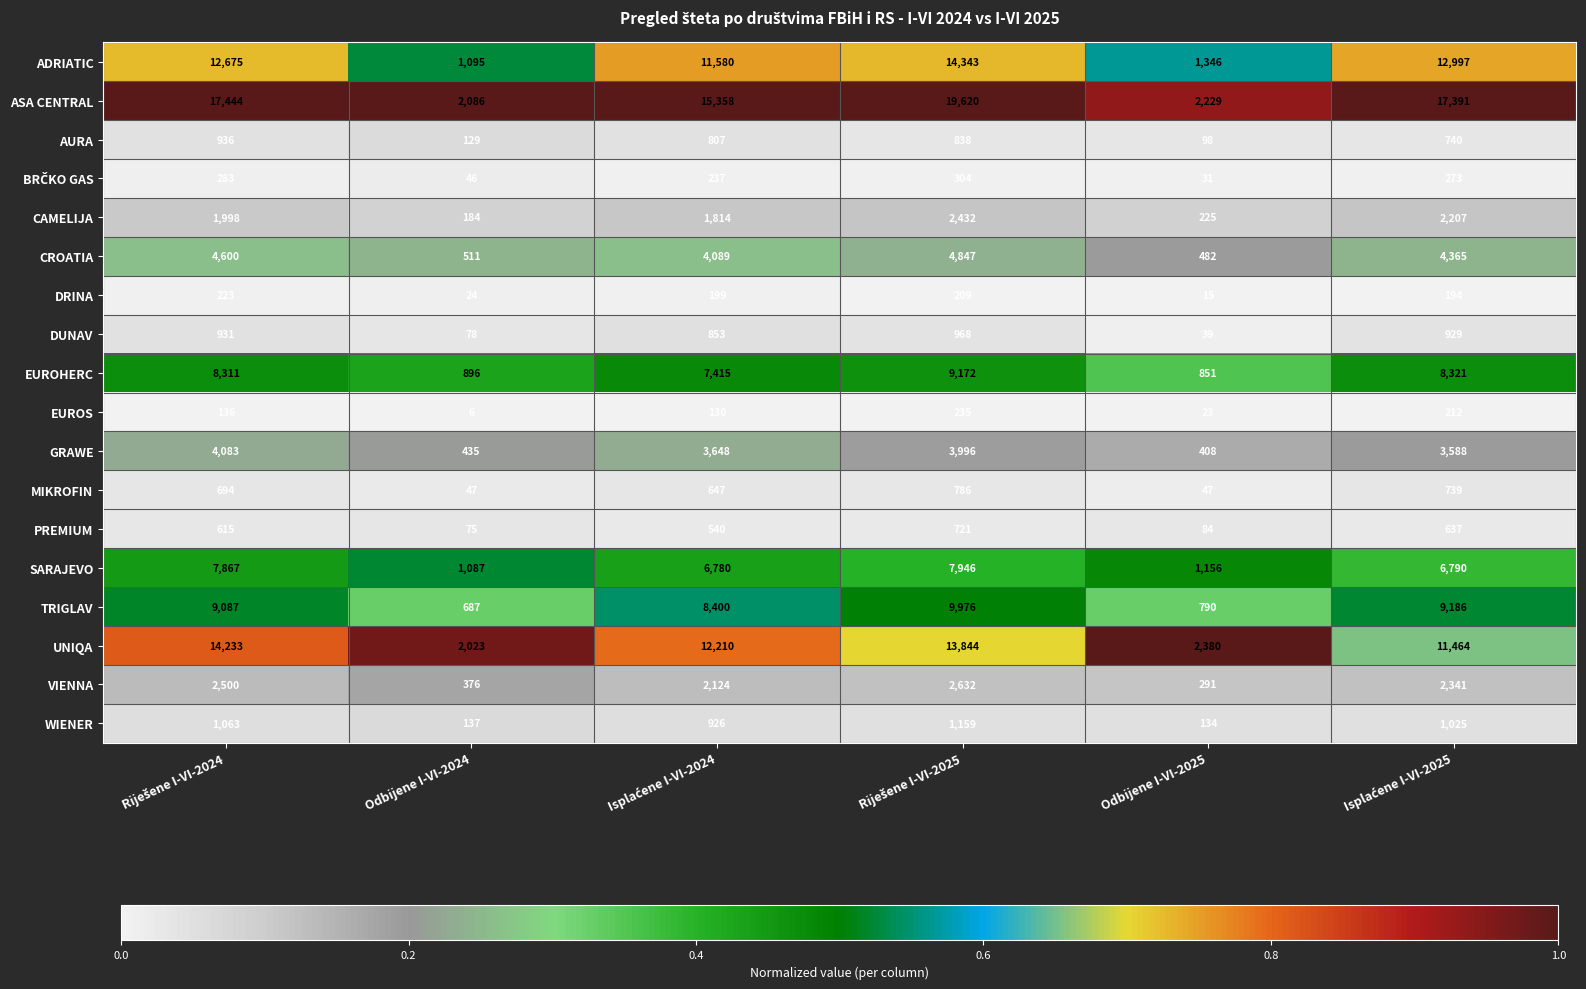

The value of CROATIA at Odbijene I-VI-2024 is 187. True or false?

False